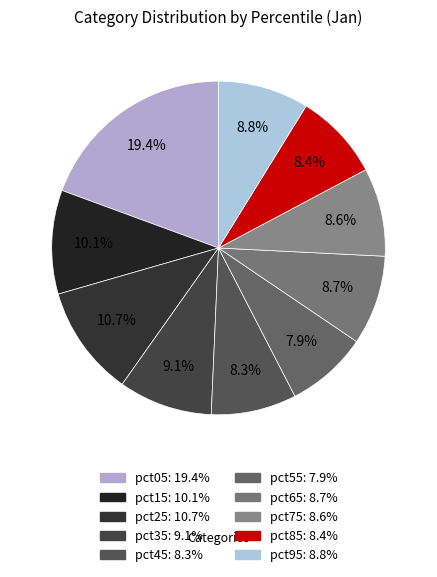

How many segments does this pie chart have?

10